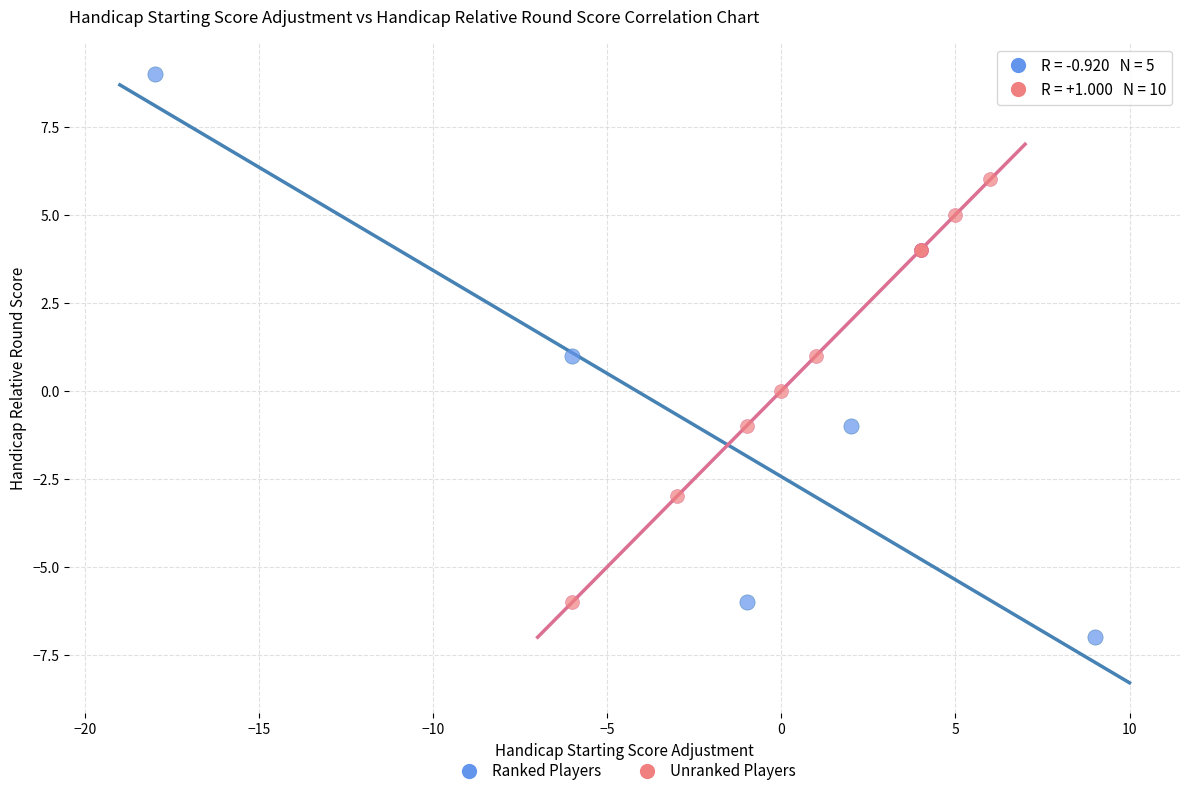

What are all the series names shown in the legend?

Ranked Players, Unranked Players